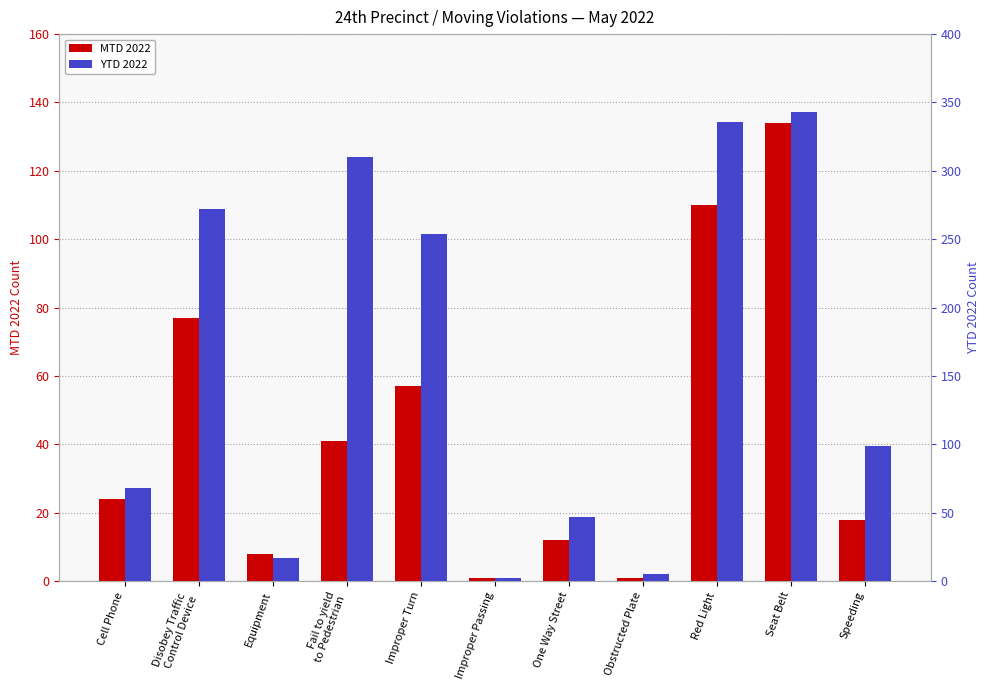

Rank the series by their maximum value, from lowest to highest.

MTD 2022, YTD 2022